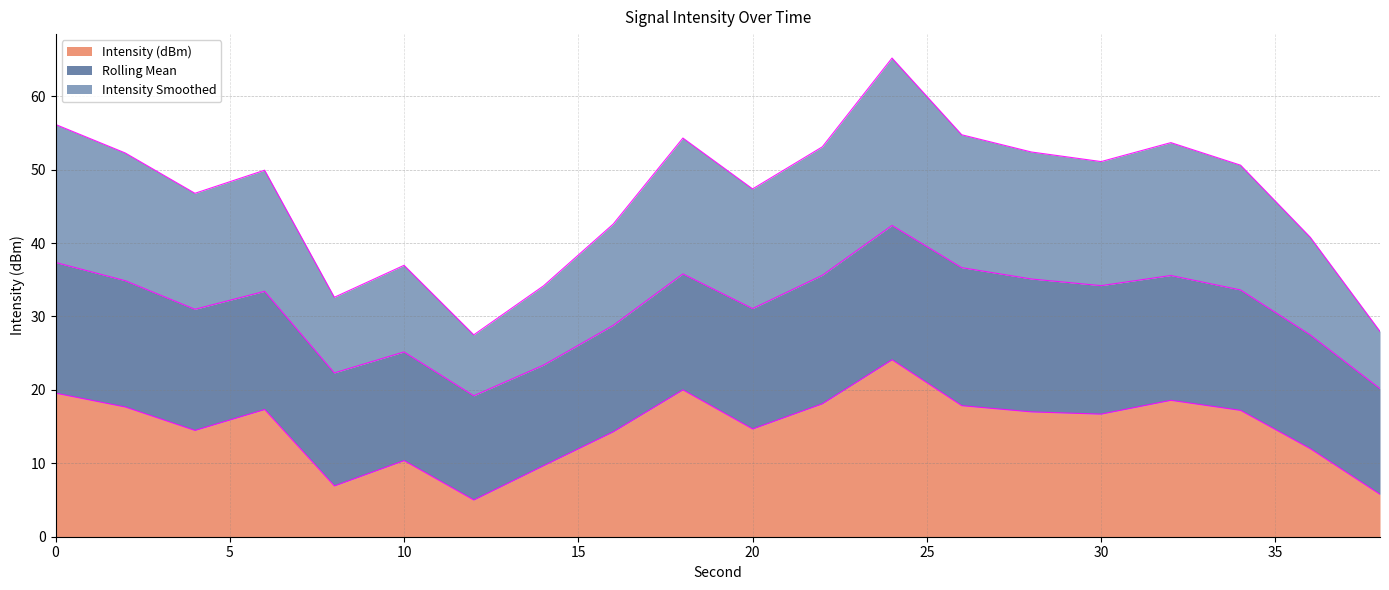

What is the approximate value of Intensity Smoothed at 8?

32.6